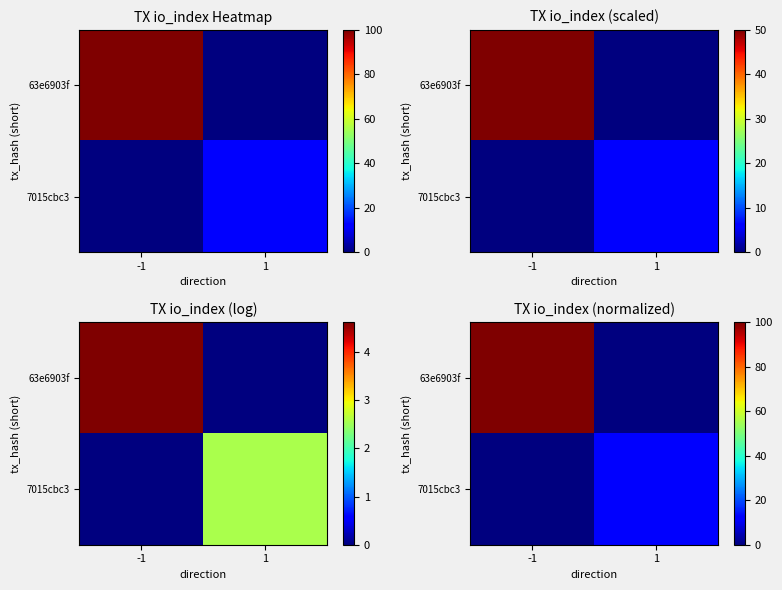

The value of 7015cbc3 at -1 is -5.8. True or false?

False